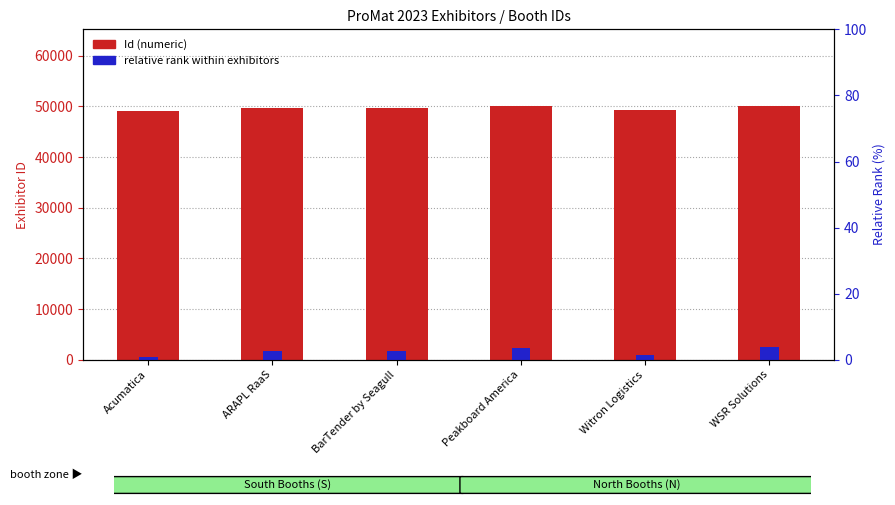

Reading right to left, list all the values displayed in this chart.

Id (numeric): WSR Solutions=50148.0	Witron Logistics=49290.0	Peakboard America=50085.0	BarTender by Seagull=49734.0	ARAPL RaaS=49758.0	Acumatica=49038.0
relative rank: WSR Solutions=2500.0	Witron Logistics=954.1	Peakboard America=2386.5	BarTender by Seagull=1754.1	ARAPL RaaS=1797.3	Acumatica=500.0